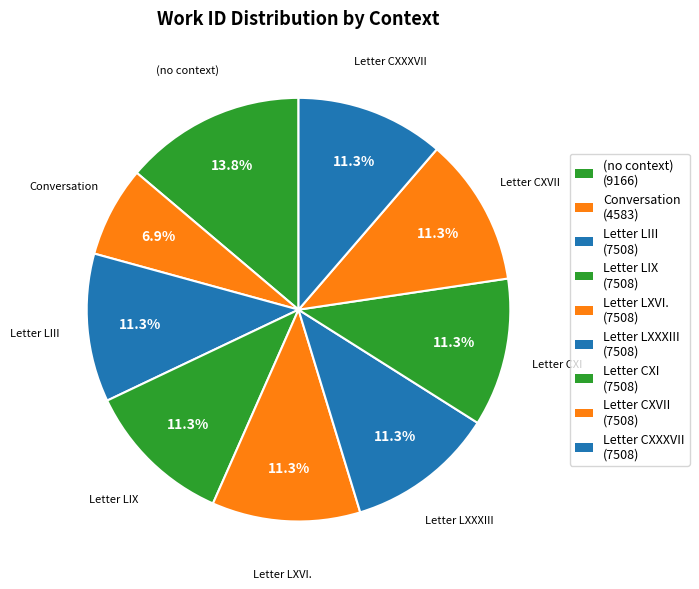

Count the number of slices in the pie.

9